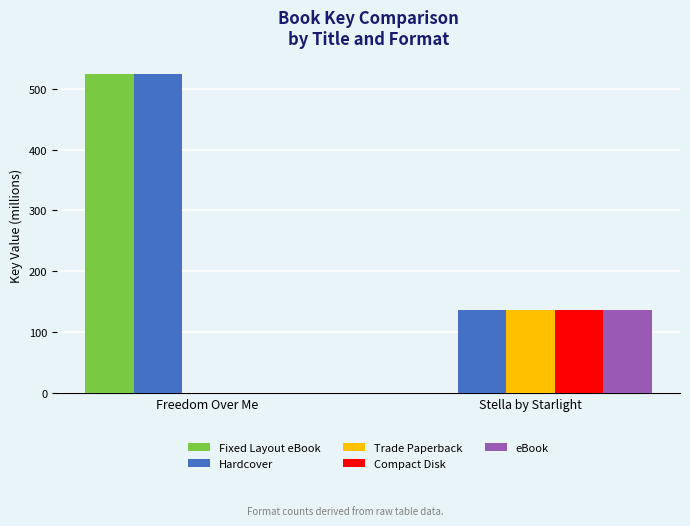

What is the sum of the Fixed Layout eBook values at Stella by Starlight and Freedom Over Me?

524.9